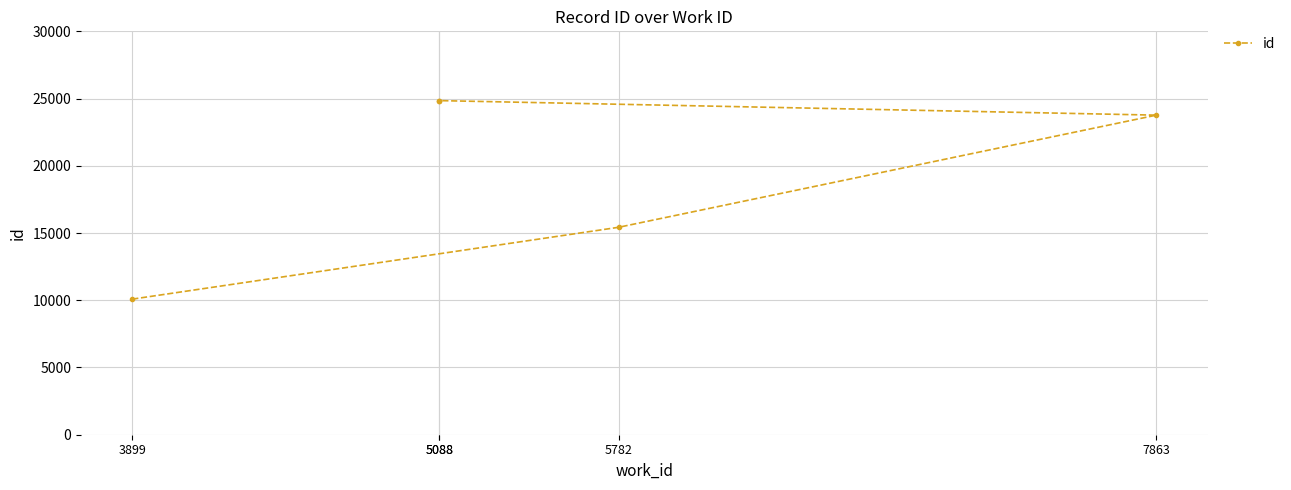

What is the label of the 5th point from the left?

5088